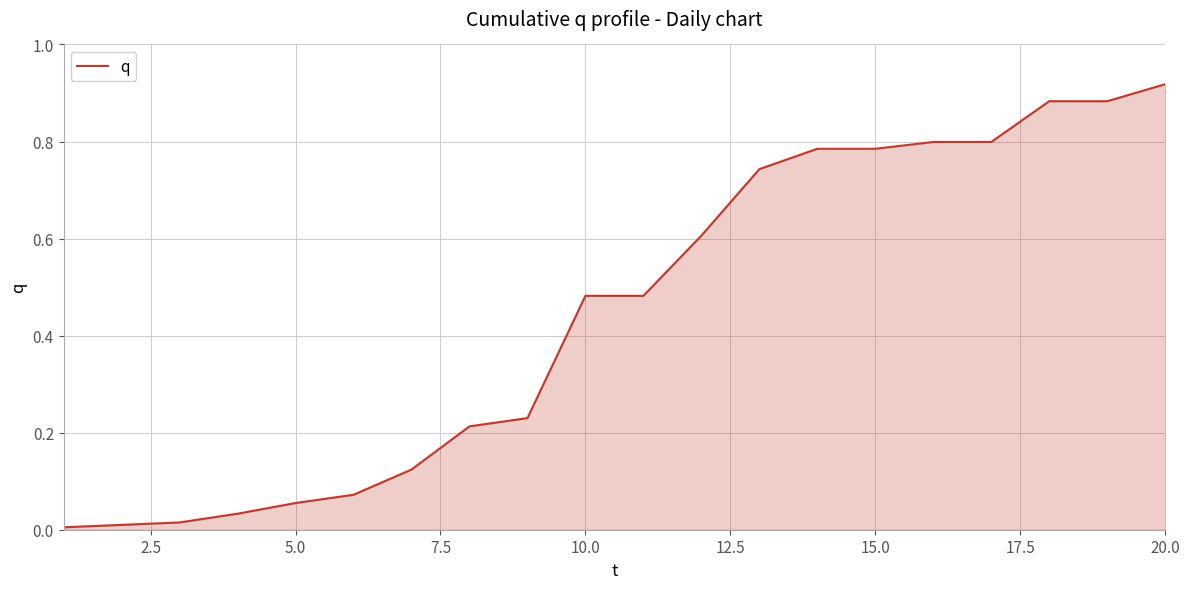

Which category has the highest value across all series?

20.0